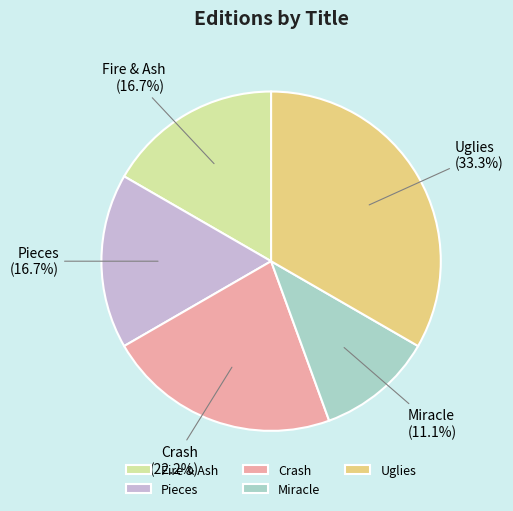

To the nearest percent, what portion does Uglies represent?

33%